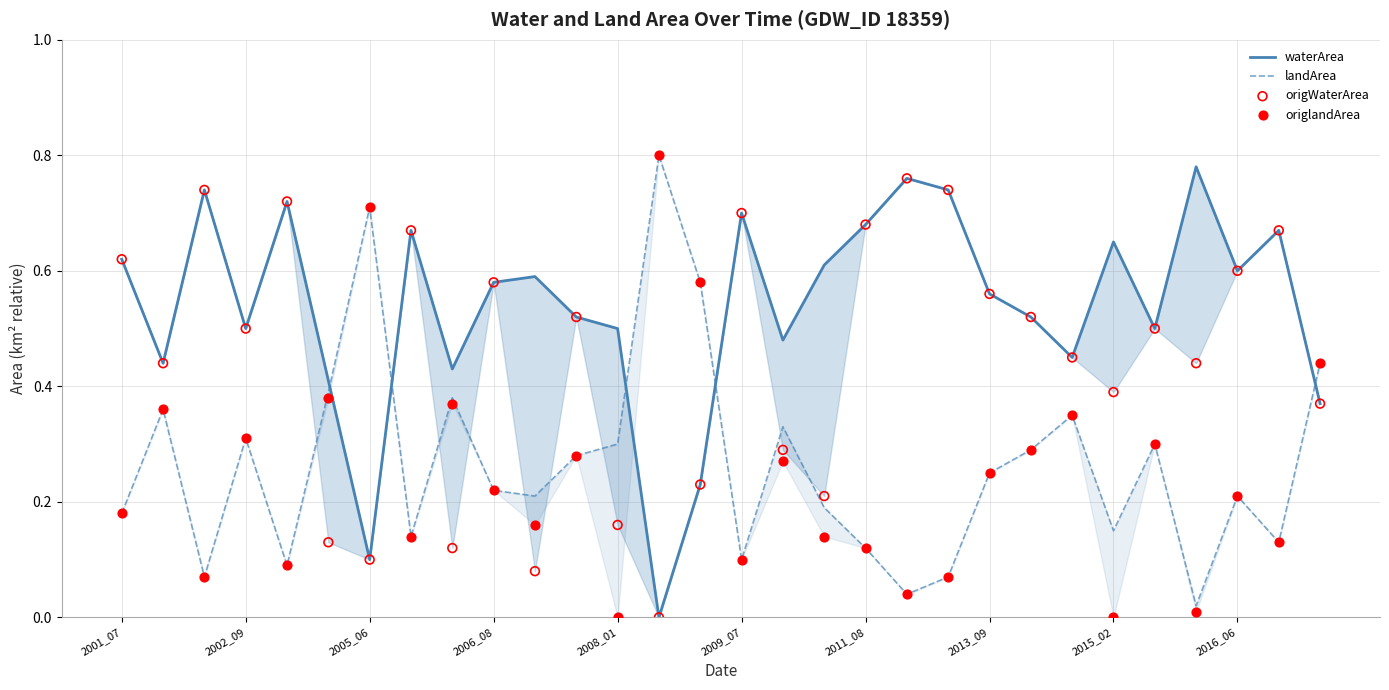

What are all the series names shown in the legend?

waterArea, landArea, origWaterArea, origlandArea